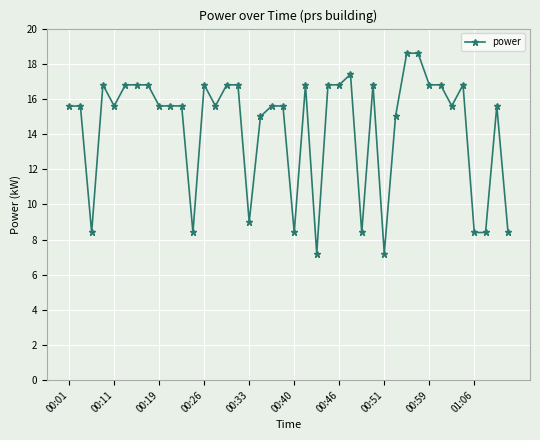

True or false: there are more than 0 points higher than both neighbors.

True